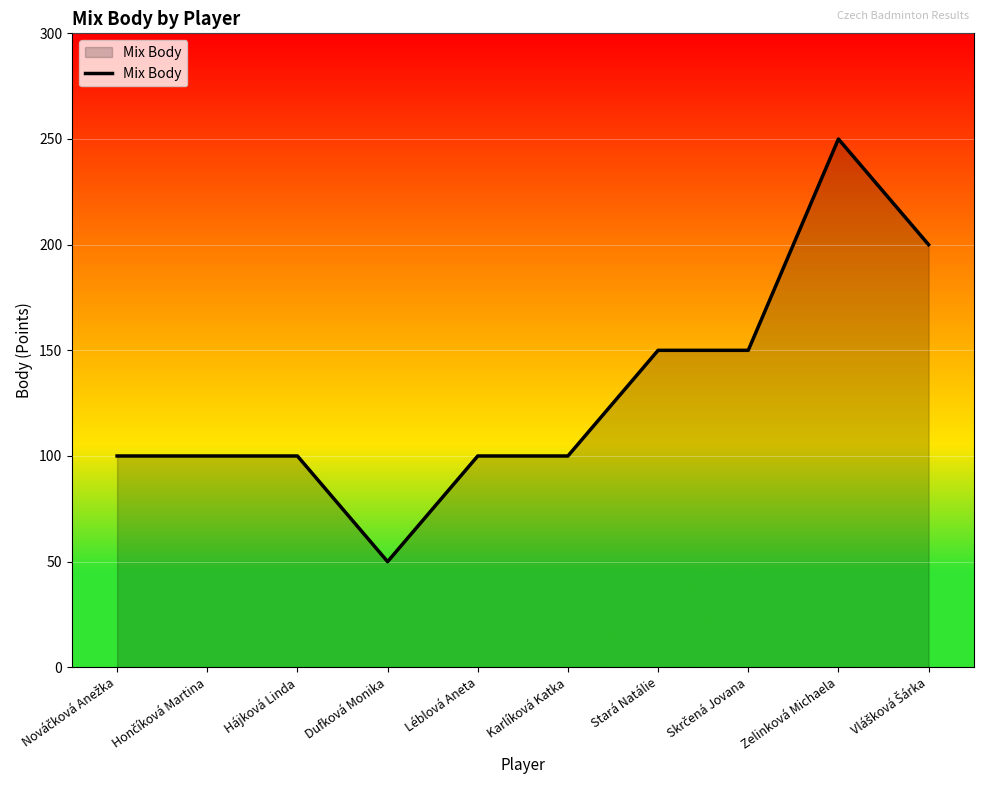

What is the change in value from Dufková Monika to Zelinková Michaela?

+200